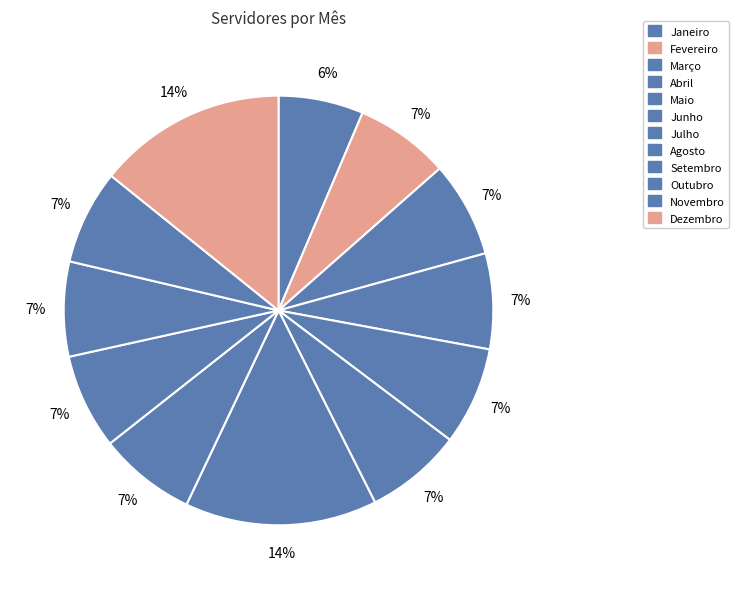

Count the number of slices in the pie.

12